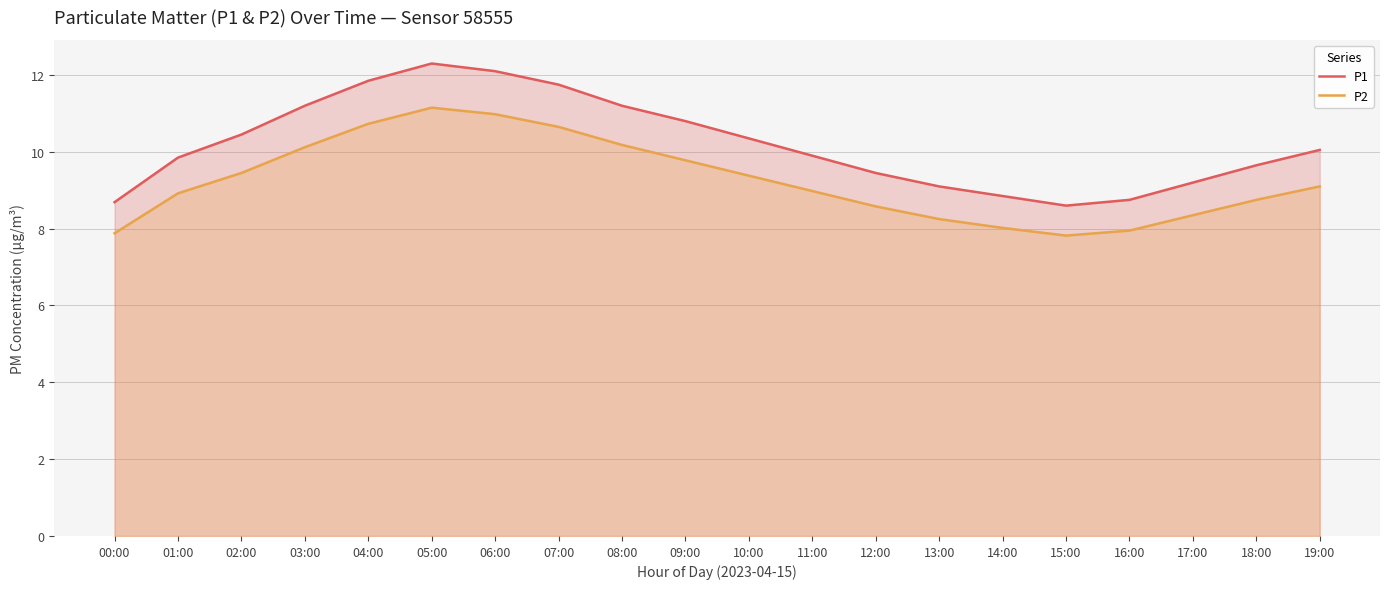

What position from the right is 18:00?

2